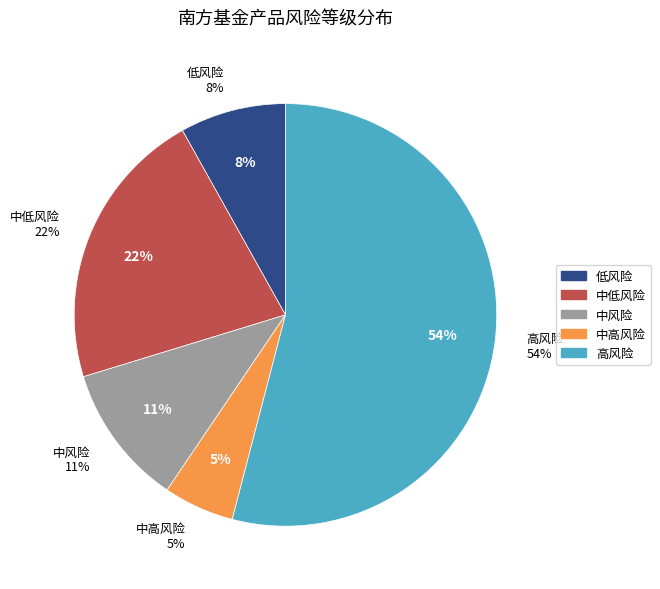

Approximately how many times larger is the value at 低风险 compared to 中低风险?

0.4